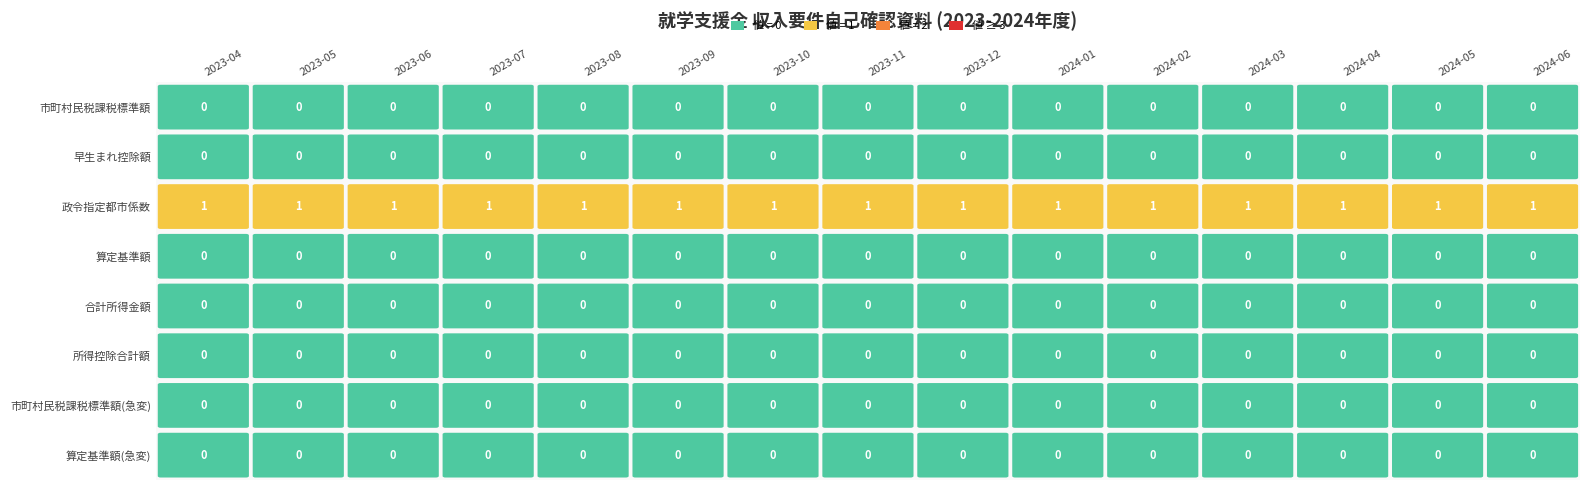

Reading left to right, transcribe all the data shown in this chart.

2023-04: 0=0	1=0	2=1	3=0	4=0	5=0	6=0	7=0
2023-05: 0=0	1=0	2=1	3=0	4=0	5=0	6=0	7=0
2023-06: 0=0	1=0	2=1	3=0	4=0	5=0	6=0	7=0
2023-07: 0=0	1=0	2=1	3=0	4=0	5=0	6=0	7=0
2023-08: 0=0	1=0	2=1	3=0	4=0	5=0	6=0	7=0
2023-09: 0=0	1=0	2=1	3=0	4=0	5=0	6=0	7=0
2023-10: 0=0	1=0	2=1	3=0	4=0	5=0	6=0	7=0
2023-11: 0=0	1=0	2=1	3=0	4=0	5=0	6=0	7=0
2023-12: 0=0	1=0	2=1	3=0	4=0	5=0	6=0	7=0
2024-01: 0=0	1=0	2=1	3=0	4=0	5=0	6=0	7=0
2024-02: 0=0	1=0	2=1	3=0	4=0	5=0	6=0	7=0
2024-03: 0=0	1=0	2=1	3=0	4=0	5=0	6=0	7=0
2024-04: 0=0	1=0	2=1	3=0	4=0	5=0	6=0	7=0
2024-05: 0=0	1=0	2=1	3=0	4=0	5=0	6=0	7=0
2024-06: 0=0	1=0	2=1	3=0	4=0	5=0	6=0	7=0